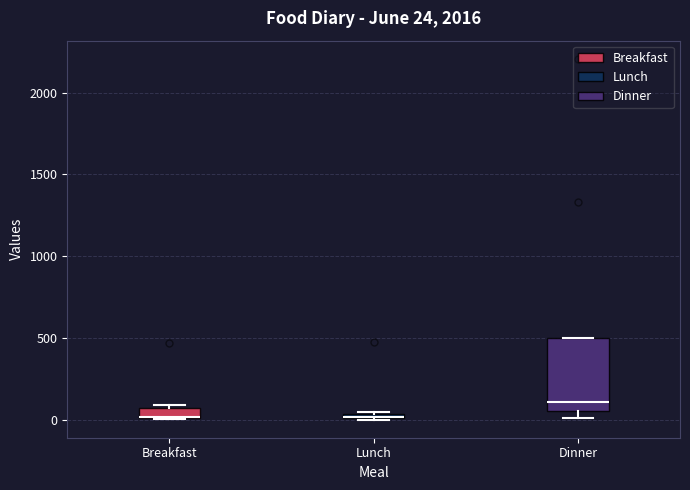

Comparing the boxes themselves (not the whiskers), which one is the tallest?

Dinner